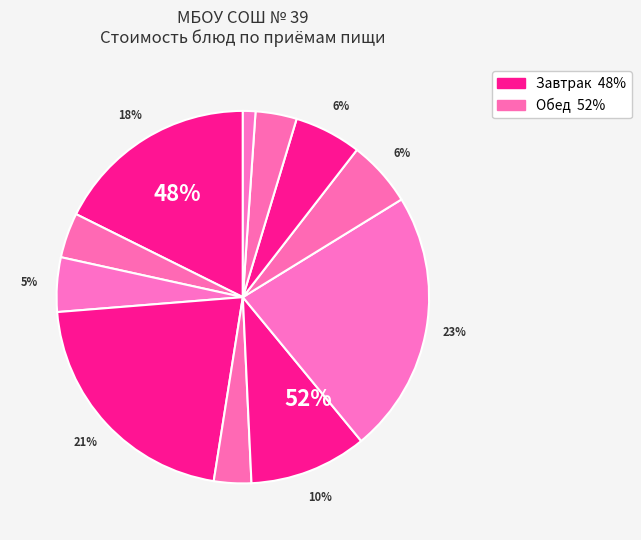

How many segments does this pie chart have?

11